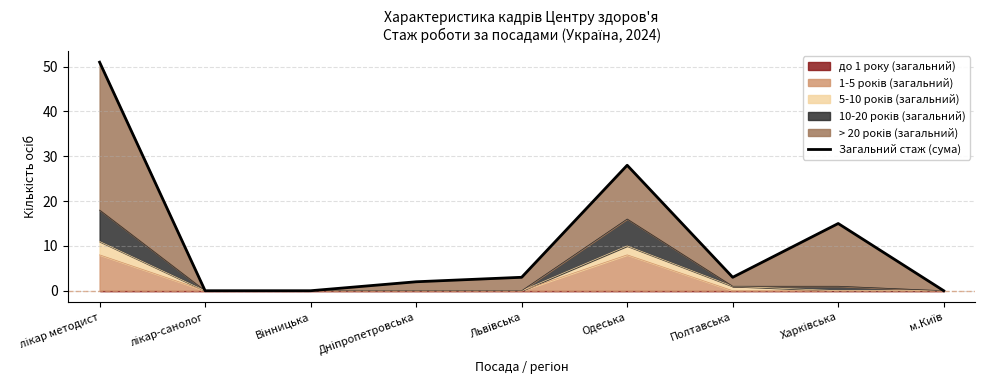

Where does the data first go above 3?

лікар методист